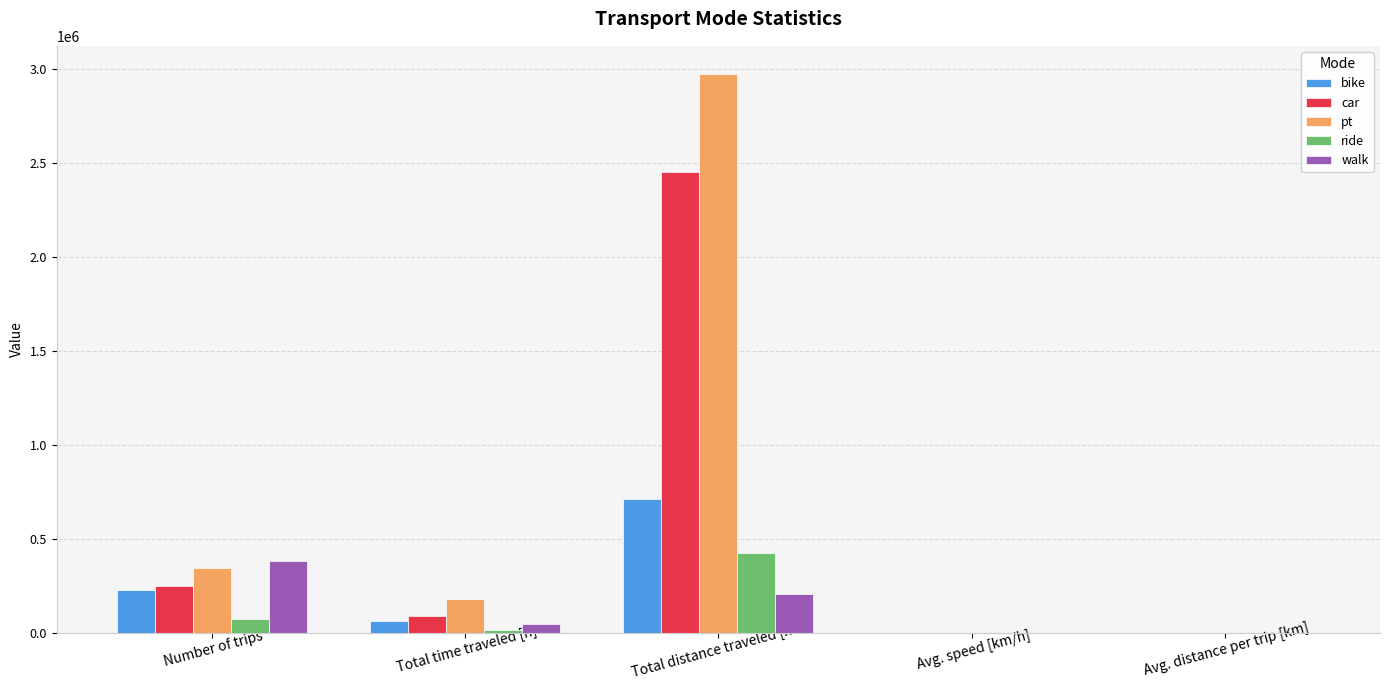

True or false: pt has a value of 16.5 at Avg. speed [km/h].

True